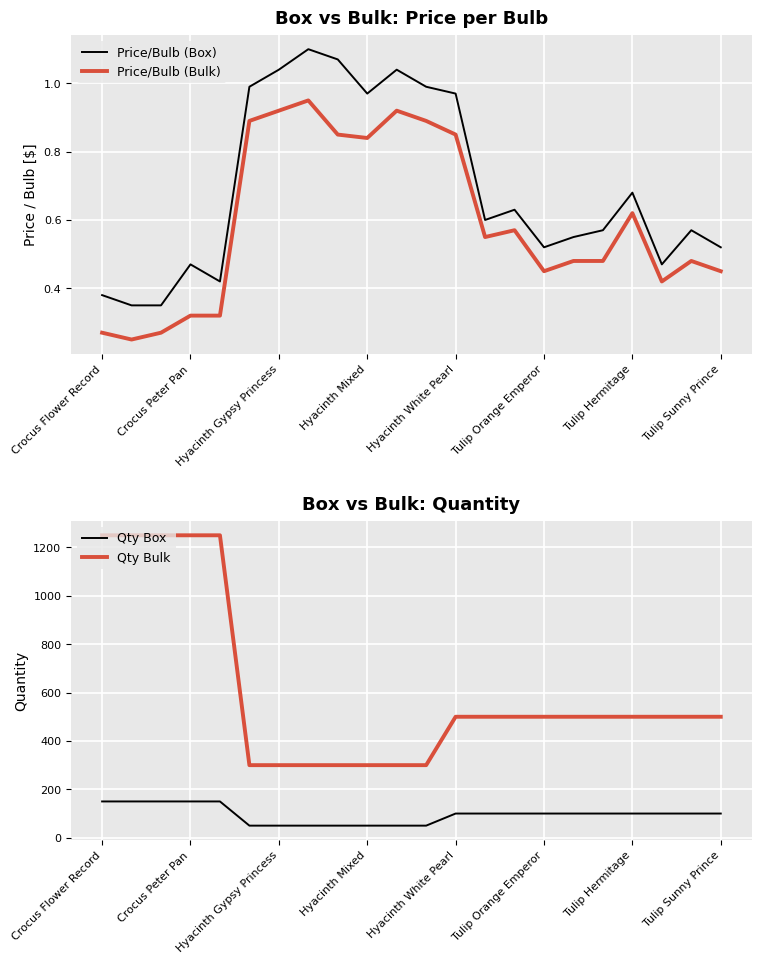

What is the total value across all series at 19?

600.9